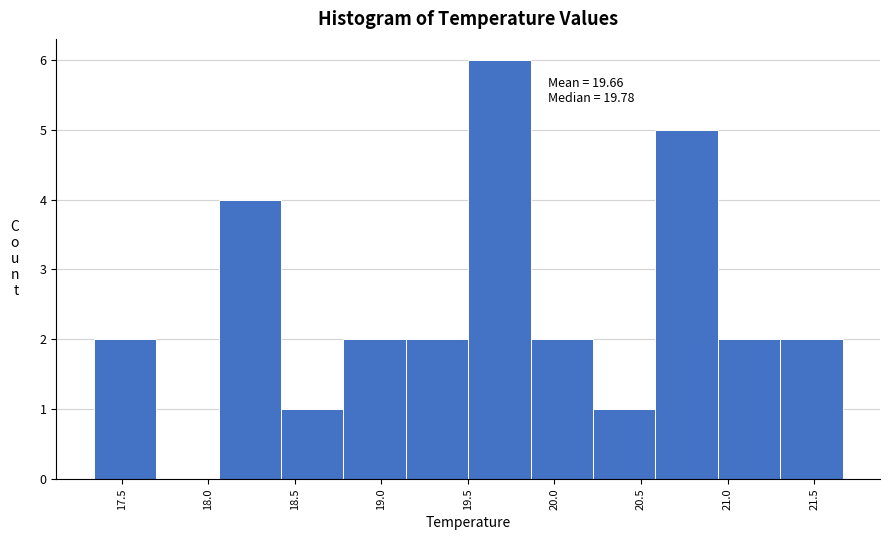

Which range on the x-axis has the tallest bar?

19.50 to 19.85